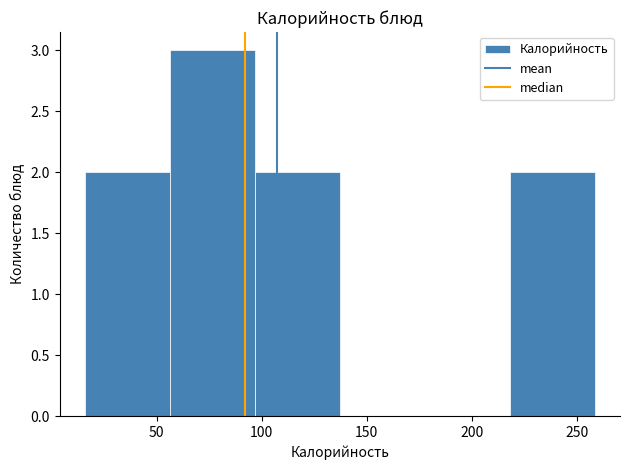

What is the height of the bar covering 15 to 55 on the x-axis? Neither the bar edges nor the heights are printed on the chart, so give them approximately, as read against the axes.

2